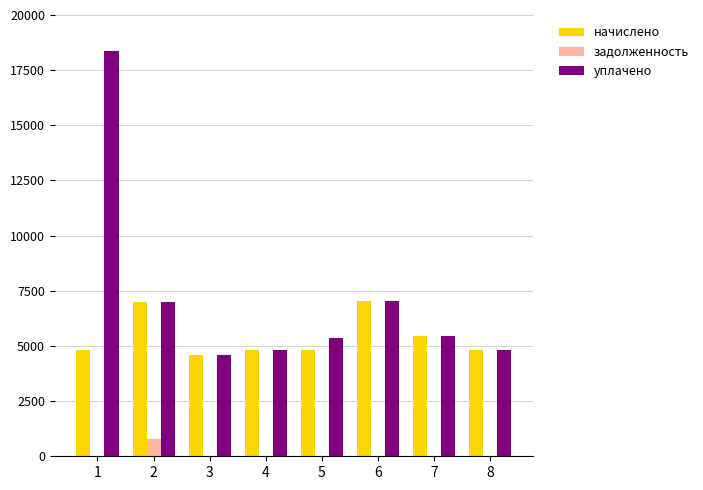

Is it true that уплачено equals 18364.0 at 1?

True